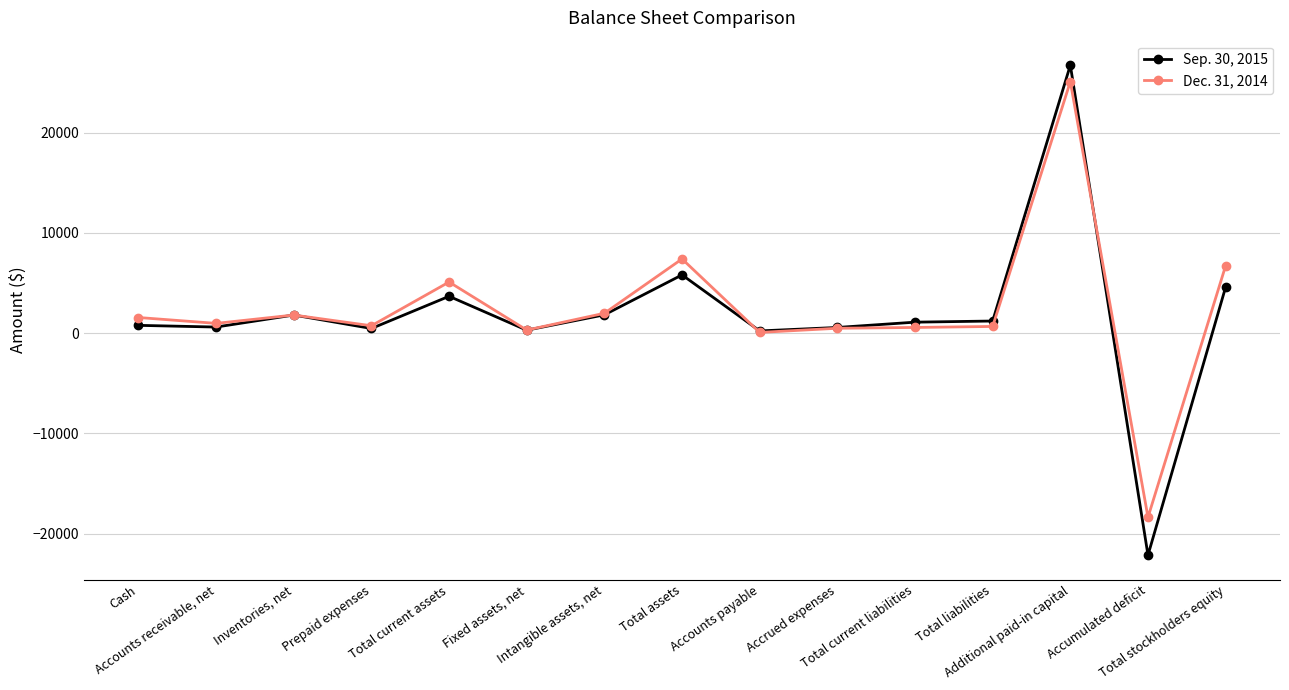

List the labels in order of Sep. 30, 2015 value, smallest first.

Accumulated deficit, Accounts payable, Fixed assets, net, Prepaid expenses, Accrued expenses, Accounts receivable, net, Cash, Total current liabilities, Total liabilities, Inventories, net, Intangible assets, net, Total current assets, Total stockholders equity, Total assets, Additional paid-in capital